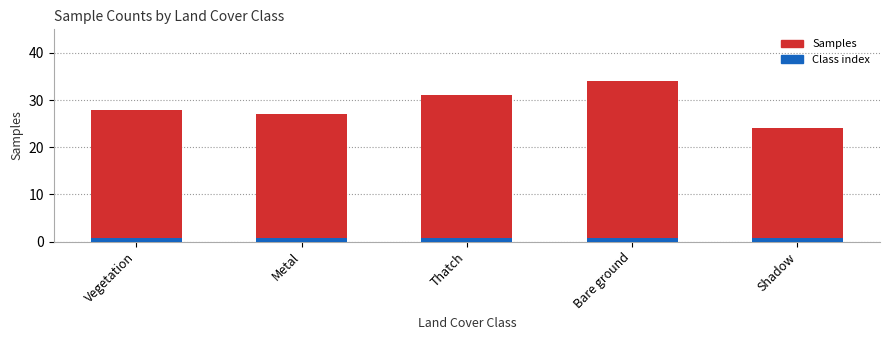

What is the change in value from Vegetation to Shadow?

-4